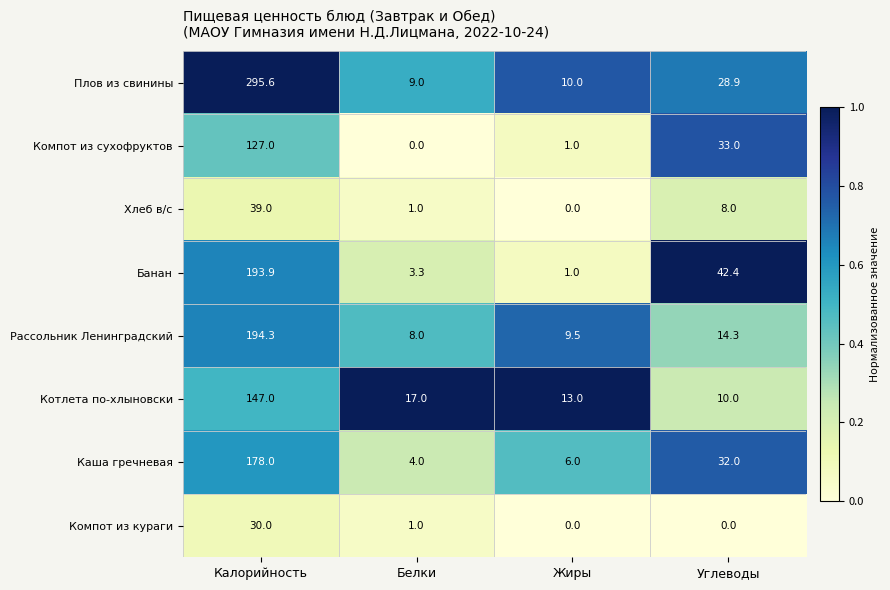

Rank the series at Углеводы from lowest to highest value.

Компот из кураги, Хлеб в/с, Котлета по-хлыновски, Рассольник Ленинградский, Плов из свинины, Каша гречневая, Компот из сухофруктов, Банан